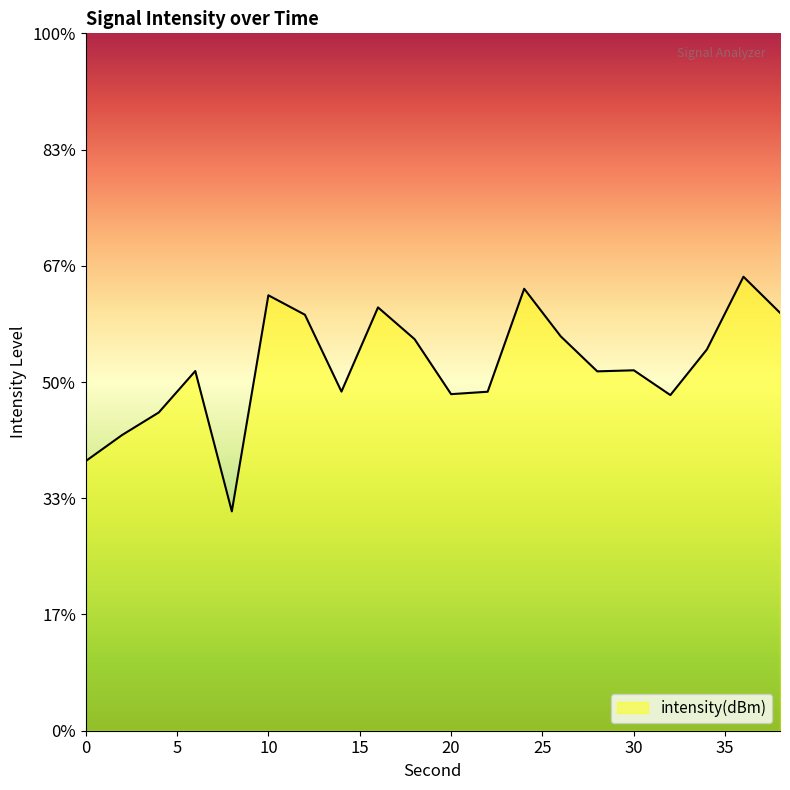

What value does the data have at 18?

-131.6